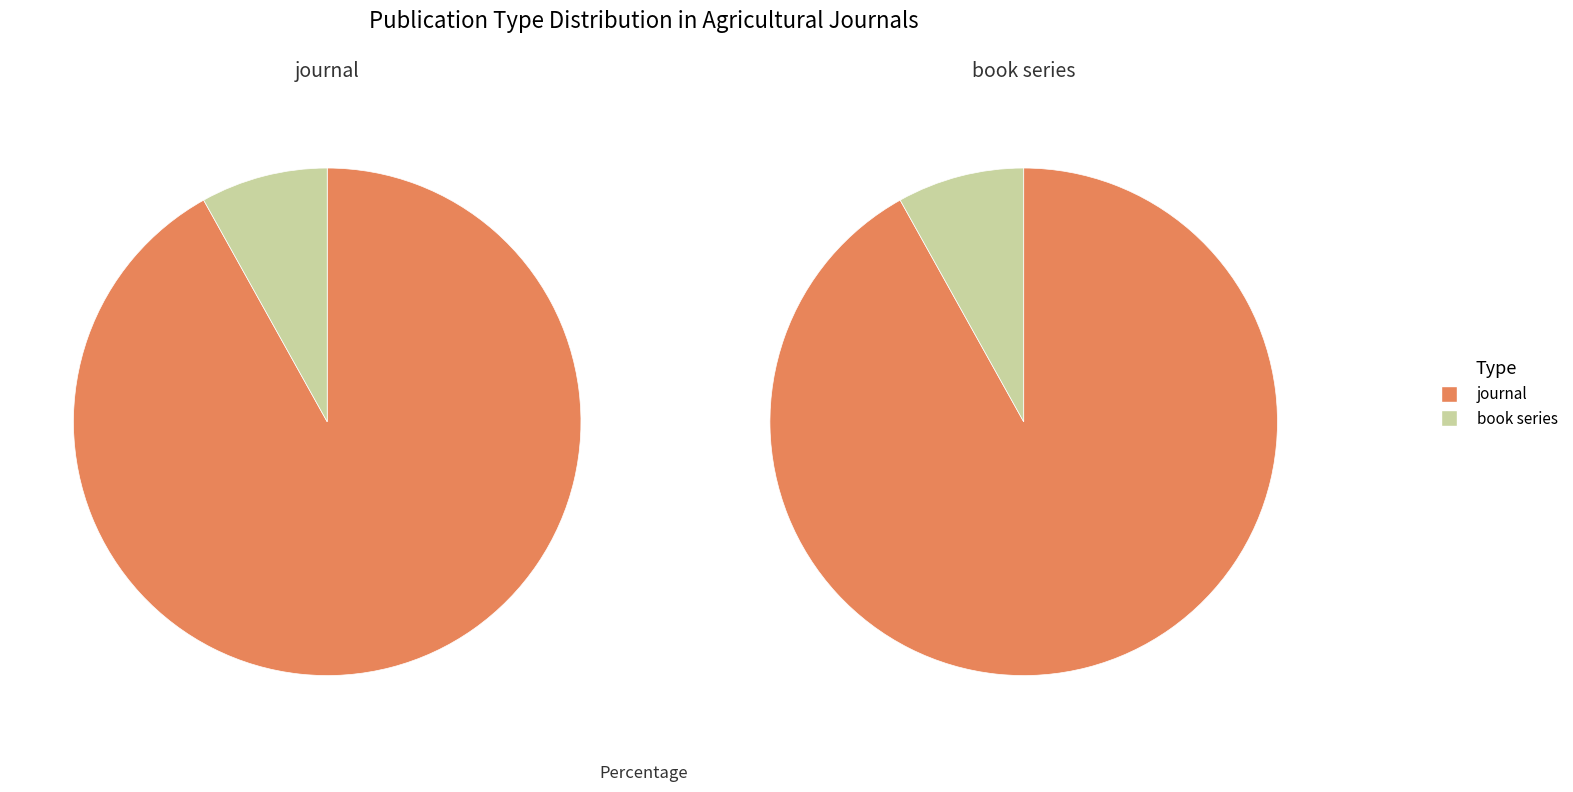

To the nearest percent, what portion does journal represent?

92%